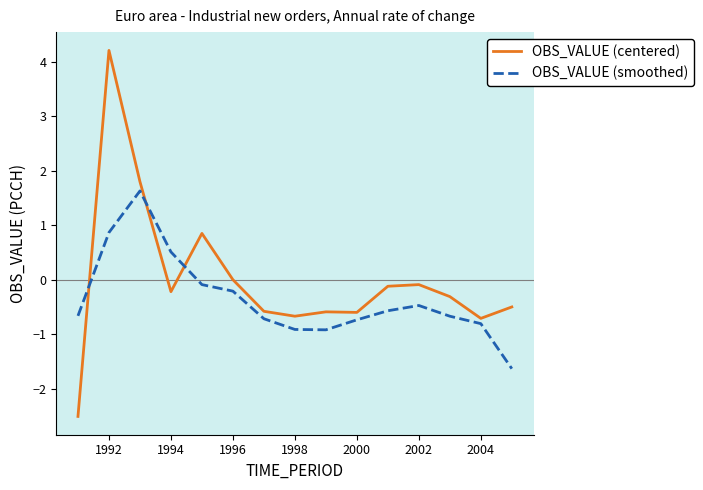

Which series has the largest total across all categories?

OBS_VALUE (centered)